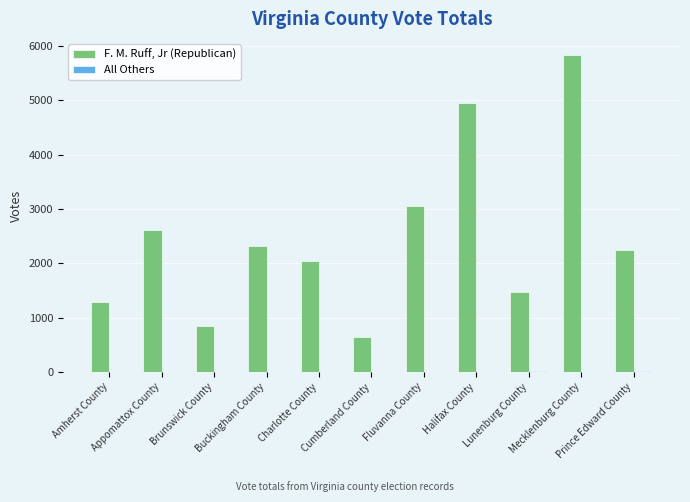

What is the sum of all F. M. Ruff, Jr (Republican) values?

27288